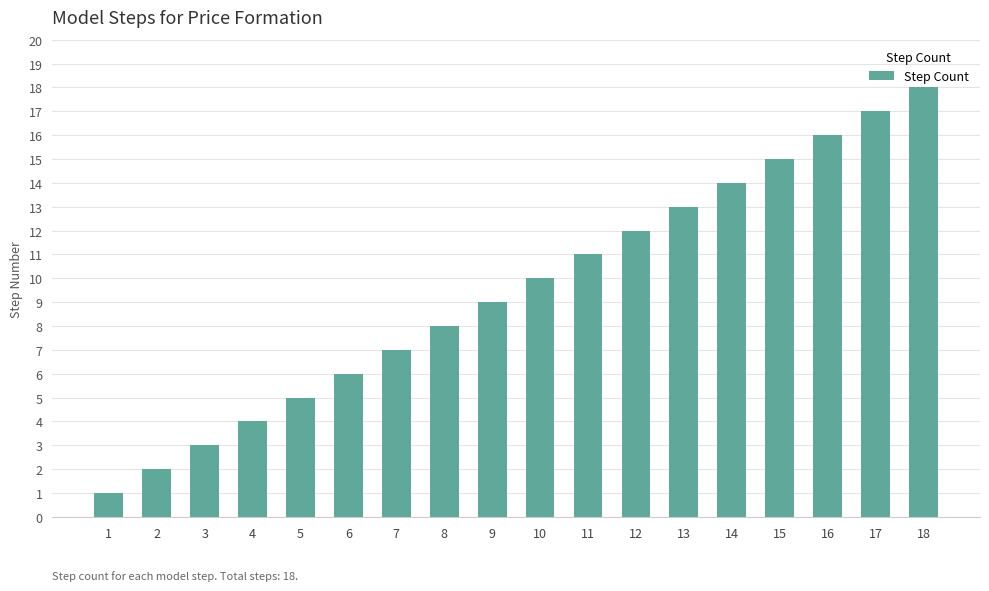

What is the change in value from 15 to 18?

+3